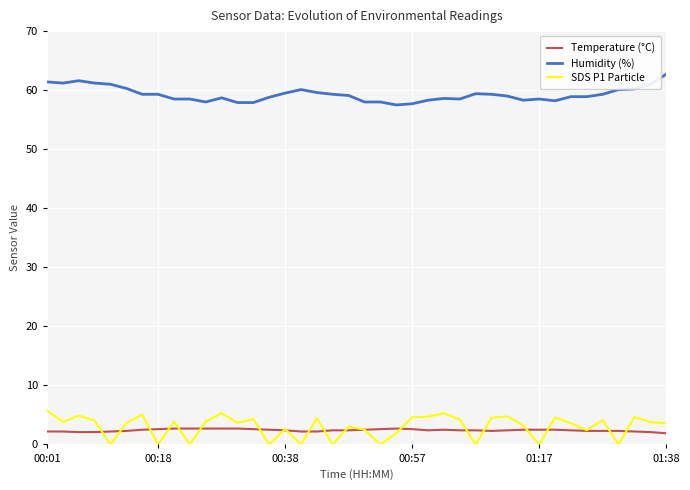

Rank the series by their maximum value, from highest to lowest.

Humidity (%), SDS P1 Particle, Temperature (°C)